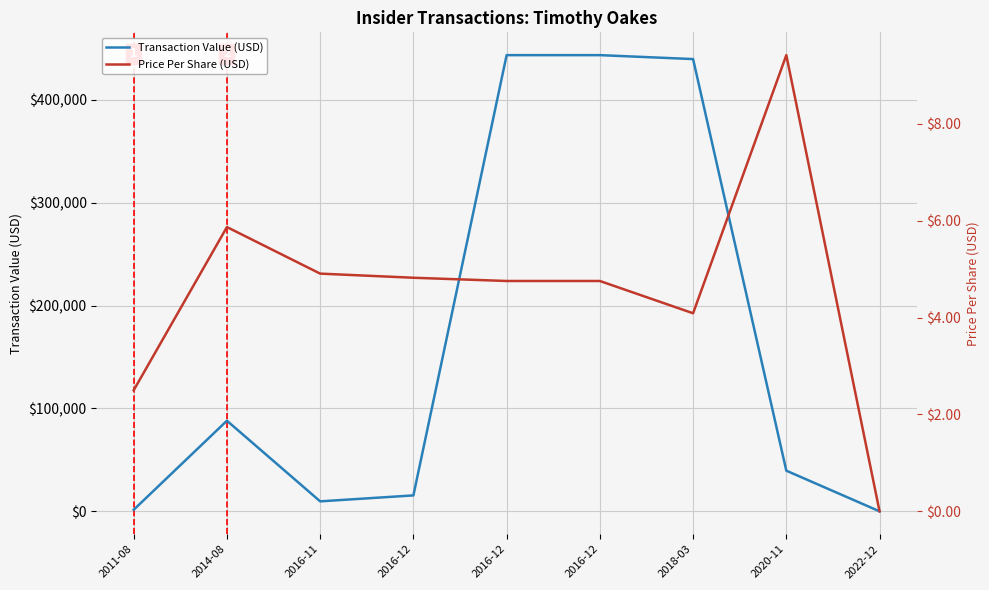

How many lines are shown in the chart?

2